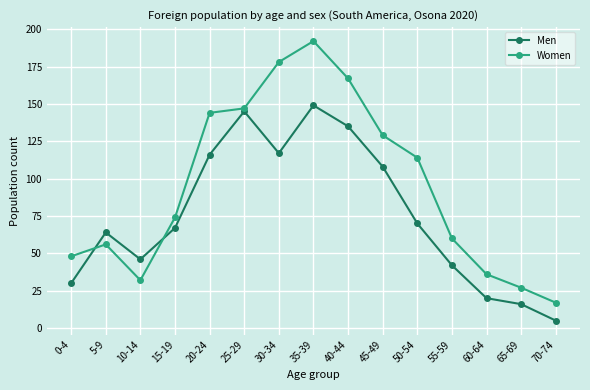

What is the label of the 8th point from the right?

35-39